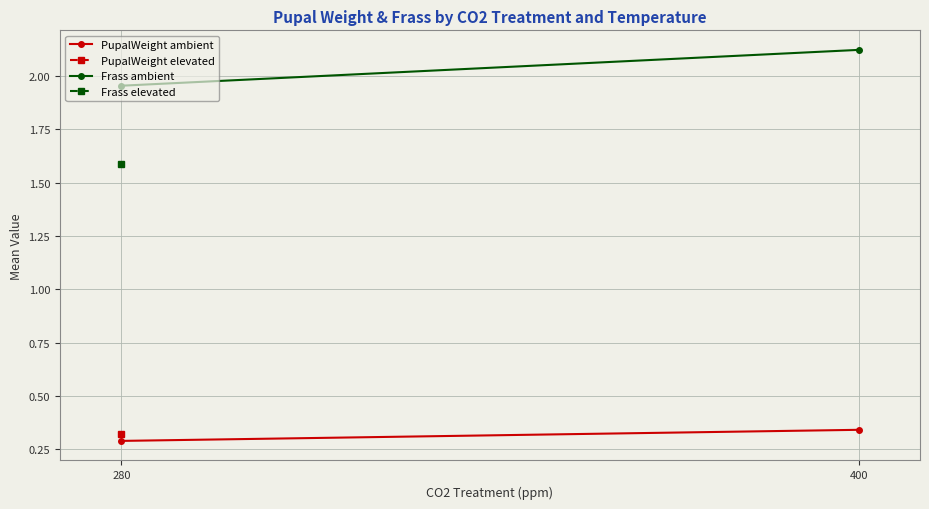

Where is Frass elevated nearest to the value 1?

280